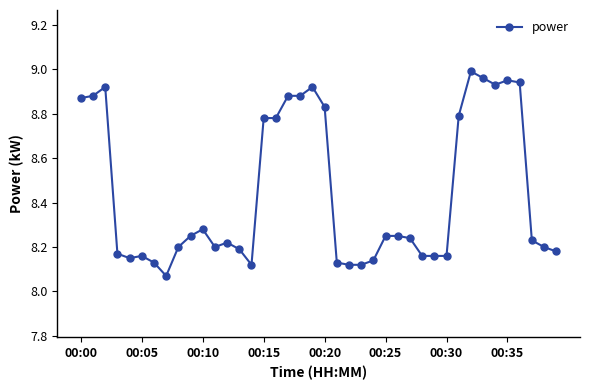

What is the sum of all values?

337.8